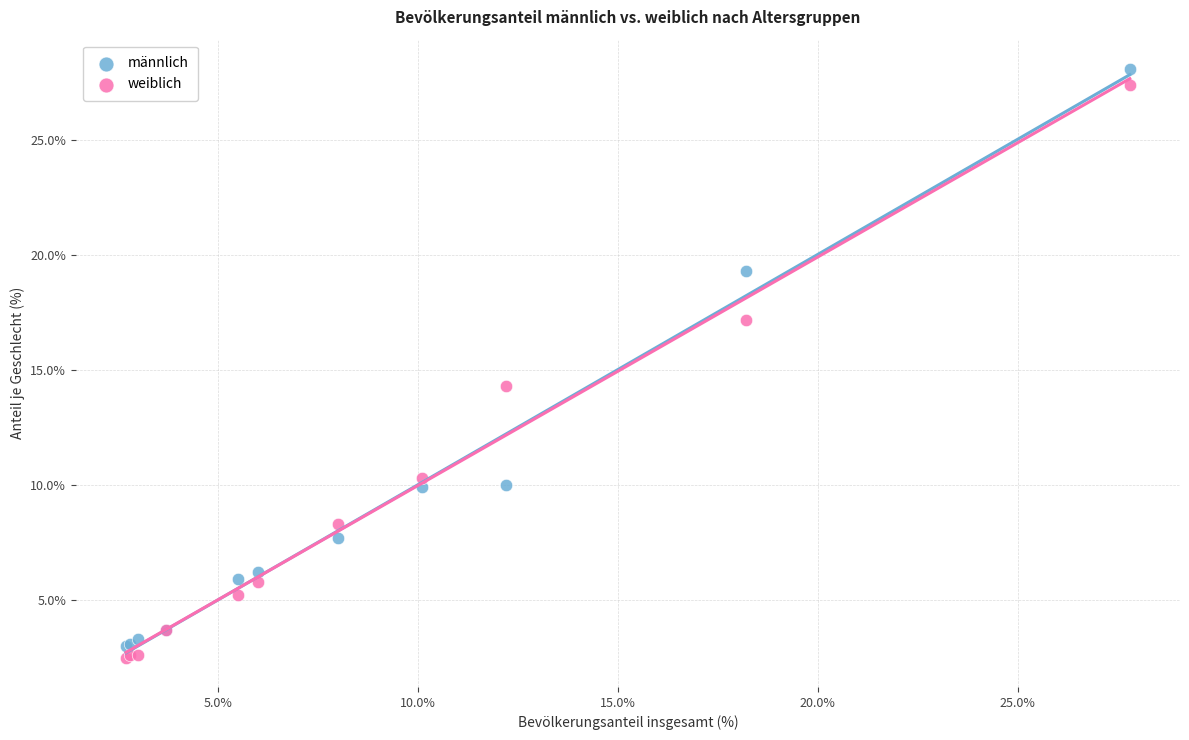

Which series has the widest spread of Y values?

männlich